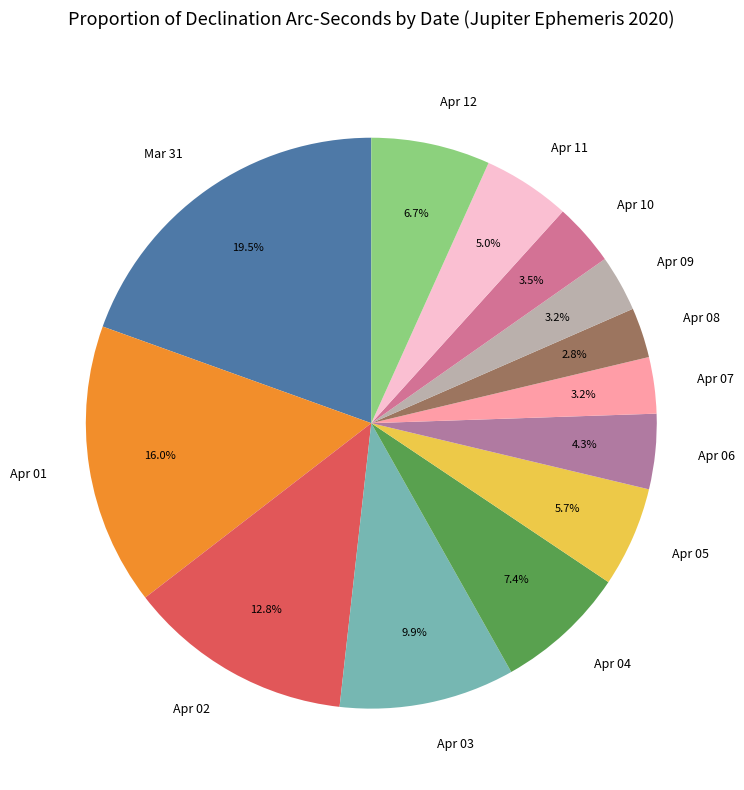

What is the total percentage of Apr 04 and Apr 06?

11.7%